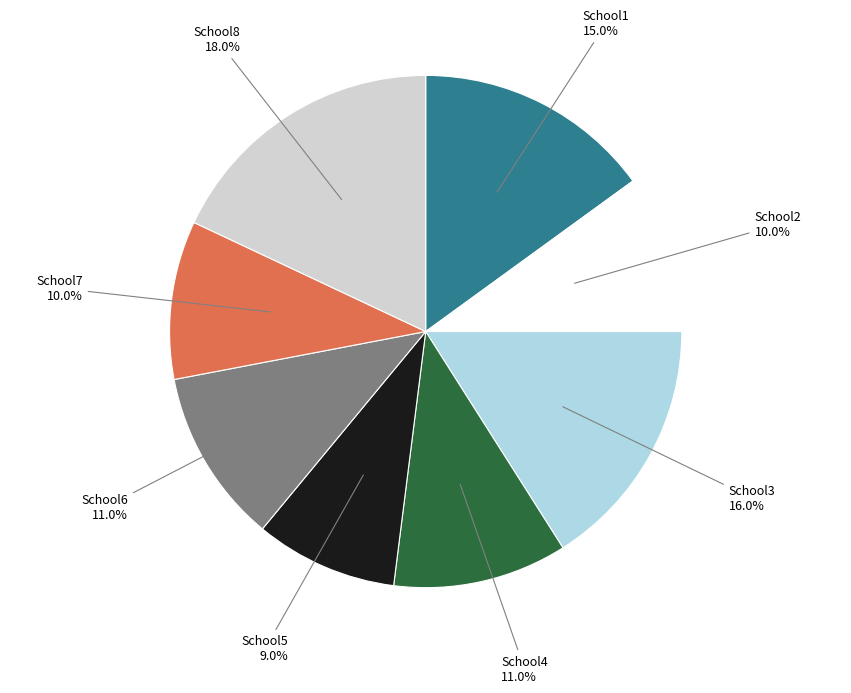

How many slices are in this pie chart?

8